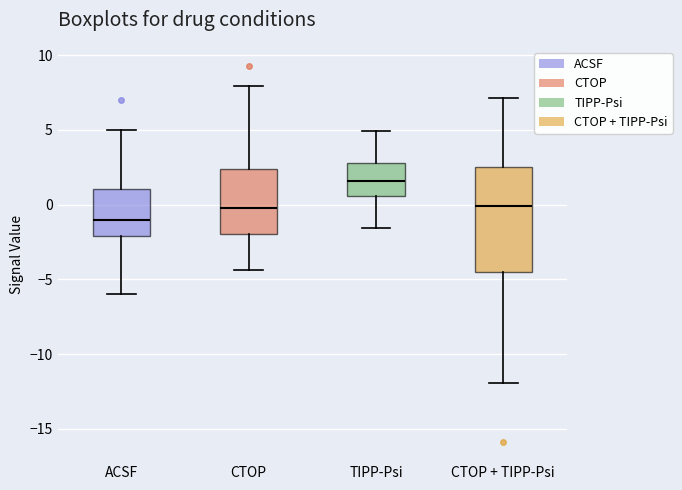

Reading left to right, transcribe this box plot: for each box, give where its median line is, the range the box spans, and where its two whiskers end, as read against the y-axis. The values are not printed on the chart, so give them approximately, as read against the axis.

ACSF: median -1.0, box -2.0 to 1.0, whiskers -6.0 to 5.0
CTOP: median 0.0, box -2.0 to 2.5, whiskers -4.5 to 8.0
TIPP-Psi: median 1.5, box 0.5 to 3.0, whiskers -1.5 to 5.0
CTOP + TIPP-Psi: median 0.0, box -4.5 to 2.5, whiskers -12.0 to 7.0